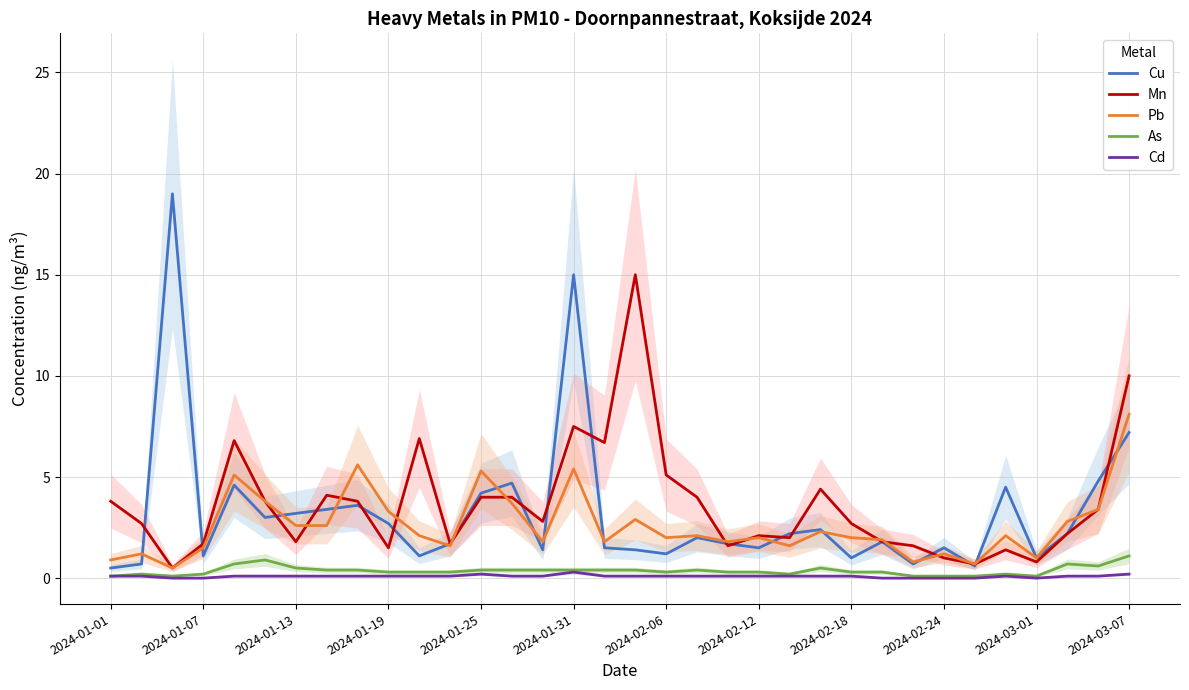

Which series has the largest range (max minus min)?

Cu